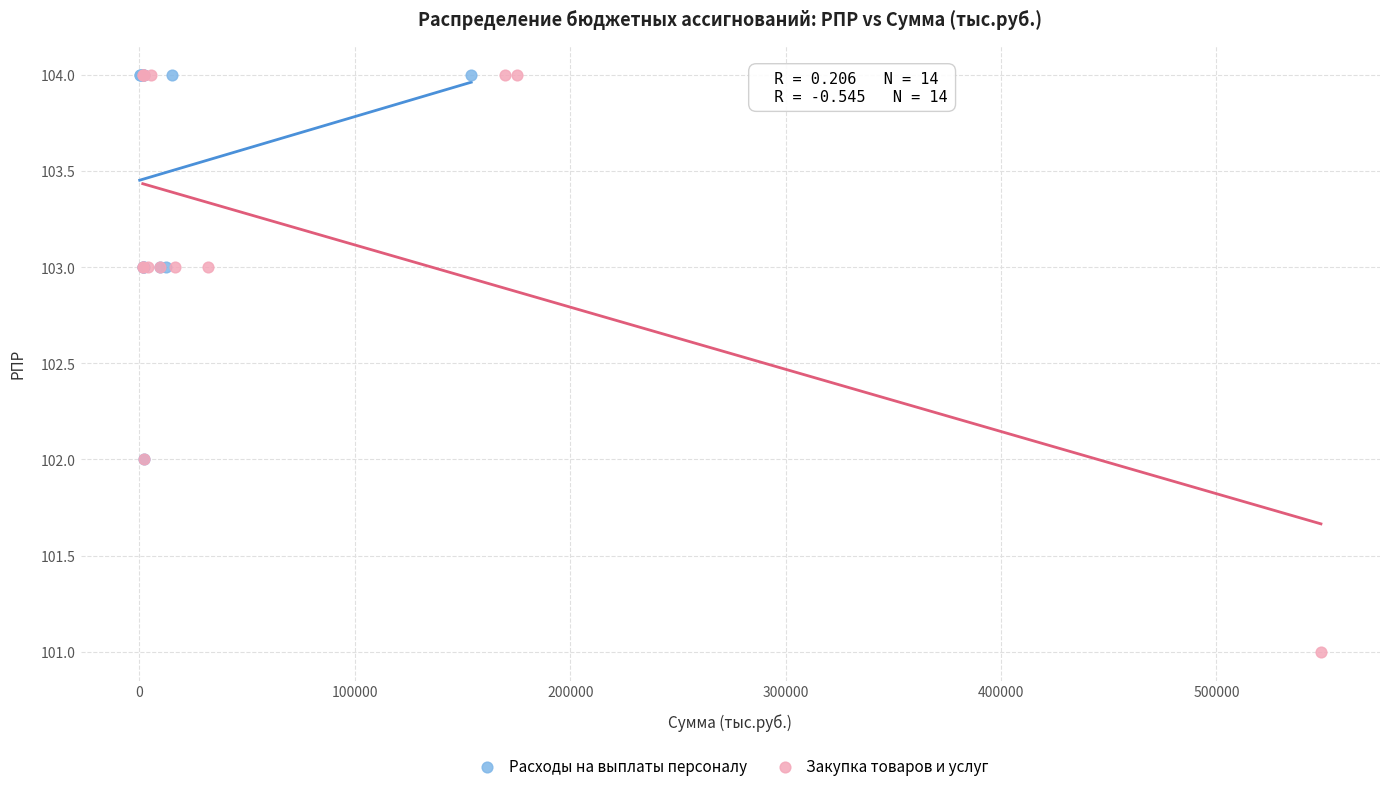

Which series has the widest spread of Y values?

Закупка товаров и услуг